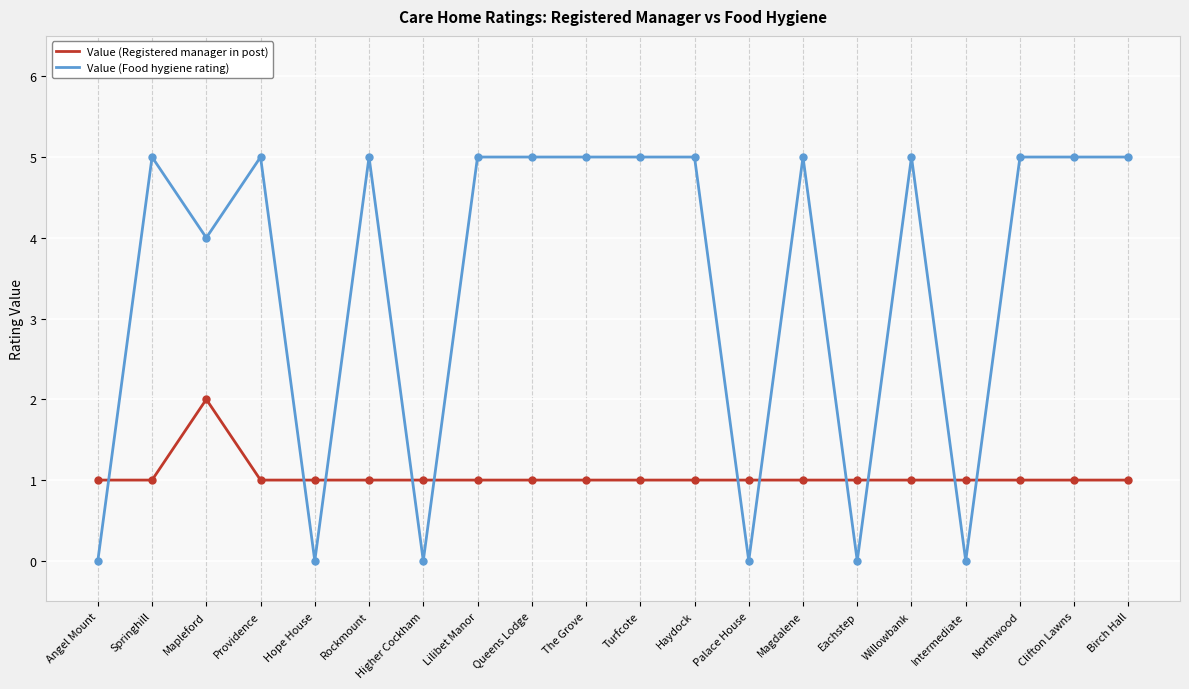

What is the total value across all series at Hope House?

1